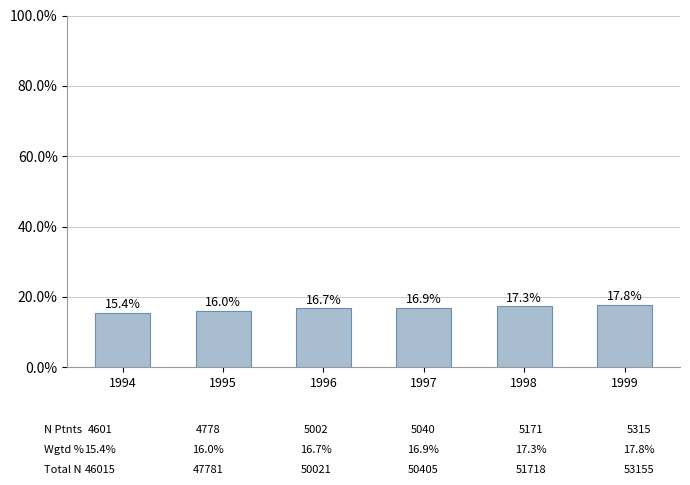

List the labels in order of value, largest first.

1999, 1998, 1997, 1996, 1995, 1994